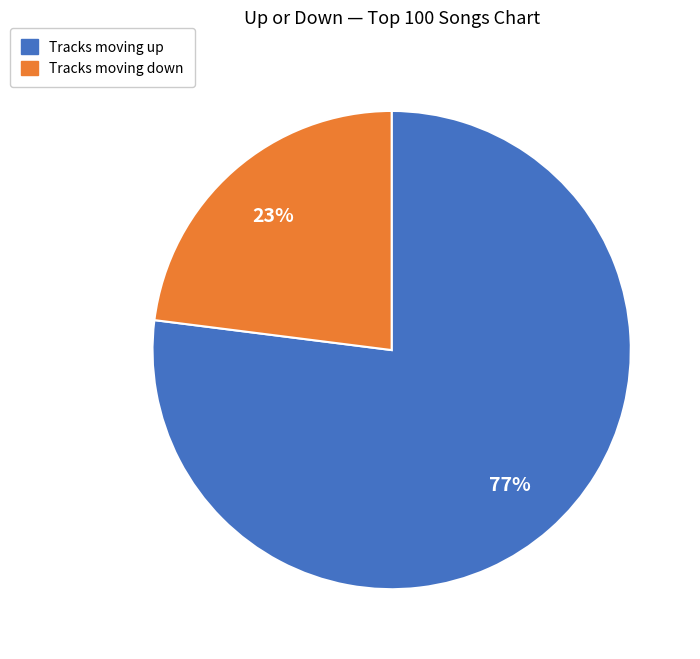

To the nearest percent, what is the difference between the largest and smallest slice percentages?

54%